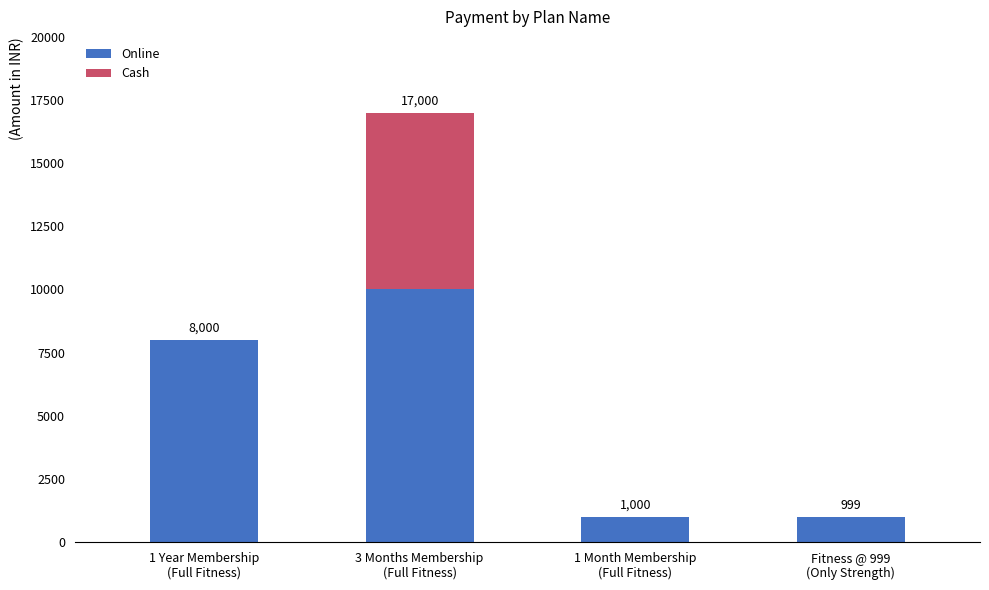

What is the maximum value for Online?

10000